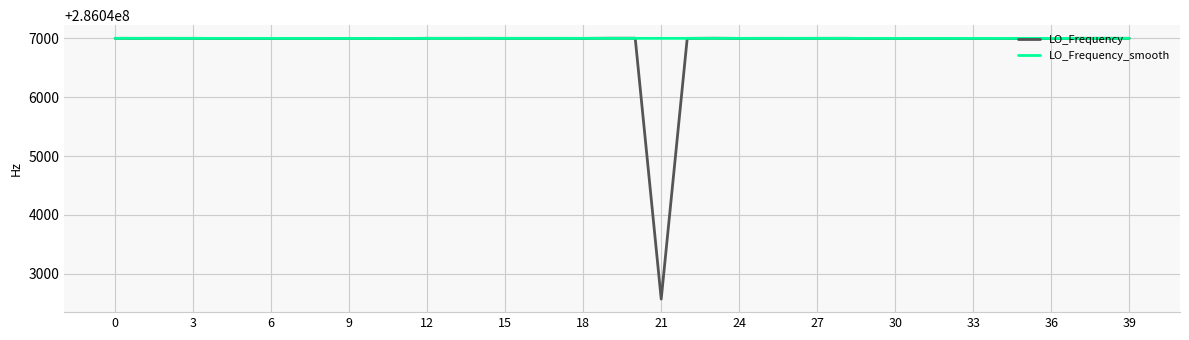

How many lines are shown in the chart?

2